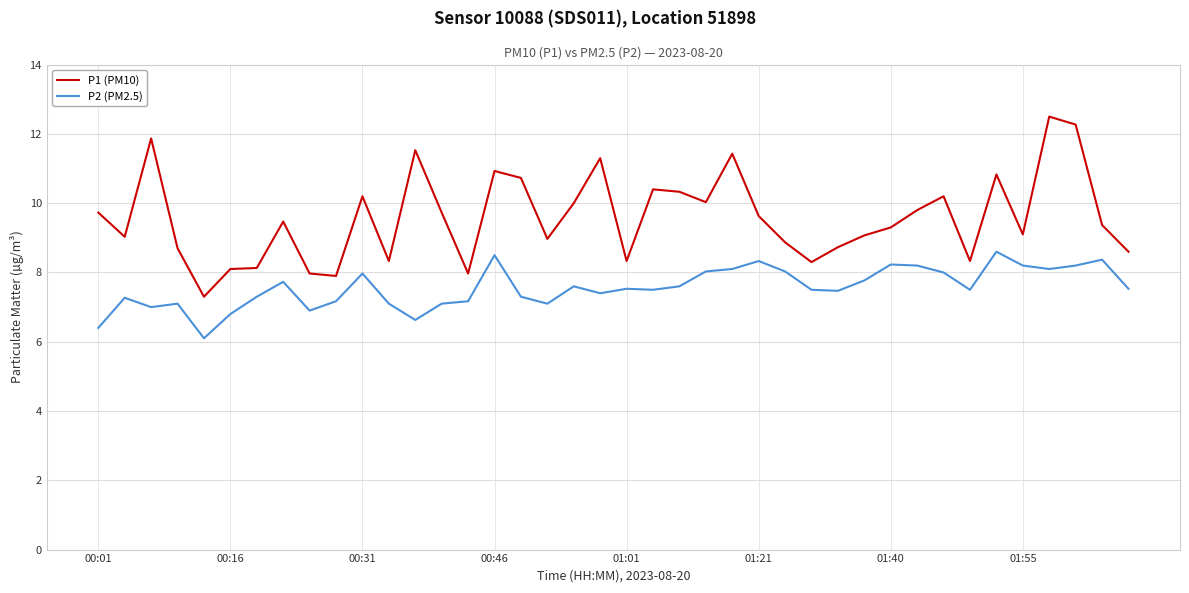

List the series in order of their peak value, highest first.

P1 (PM10), P2 (PM2.5)